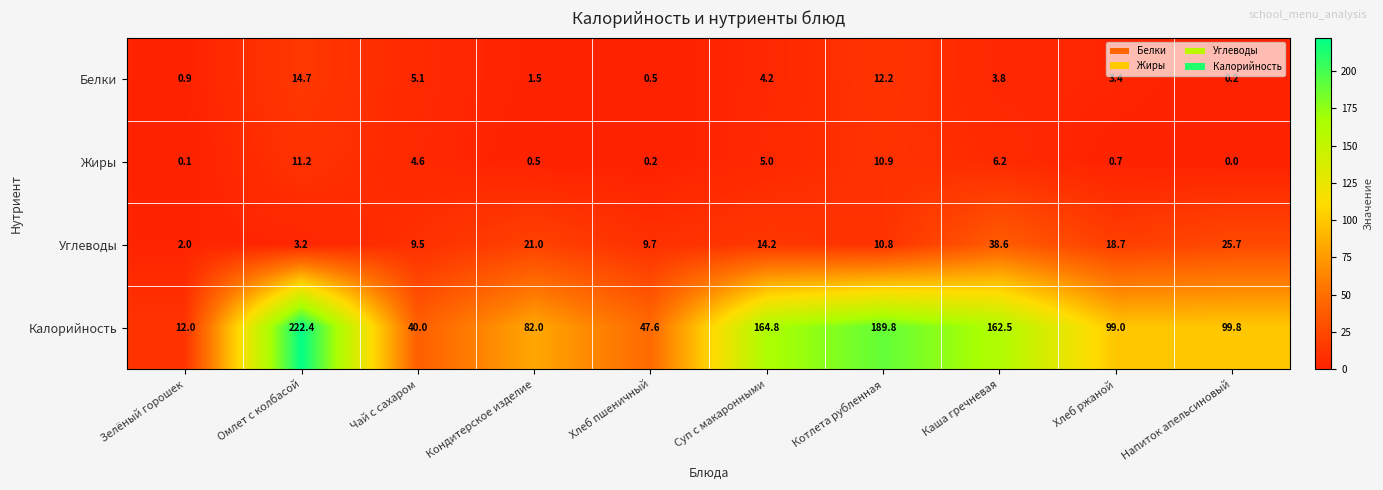

How many distinct data groups are displayed?

4